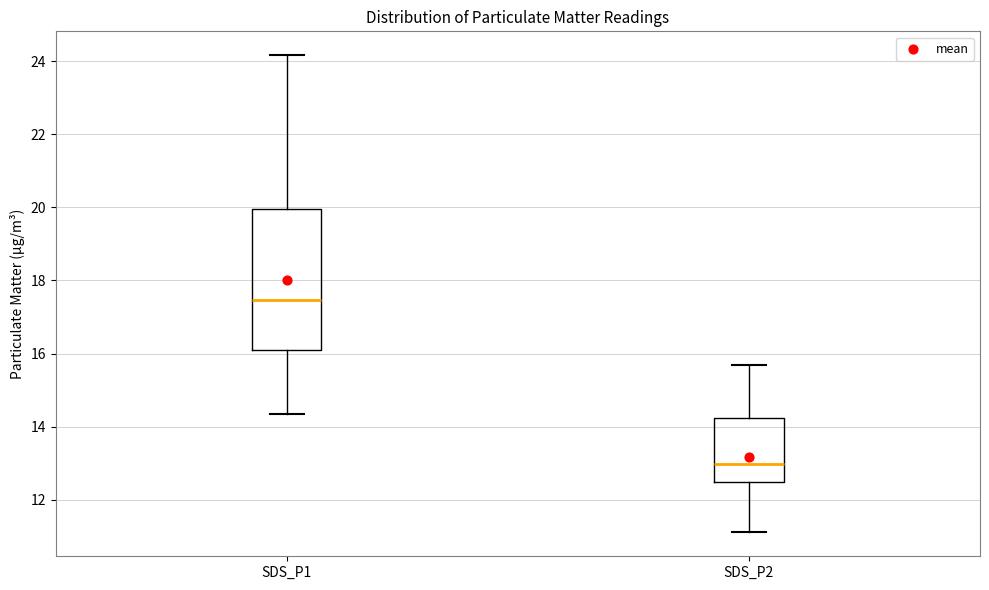

Which box is the tallest, from its lower edge to its upper edge?

SDS_P1